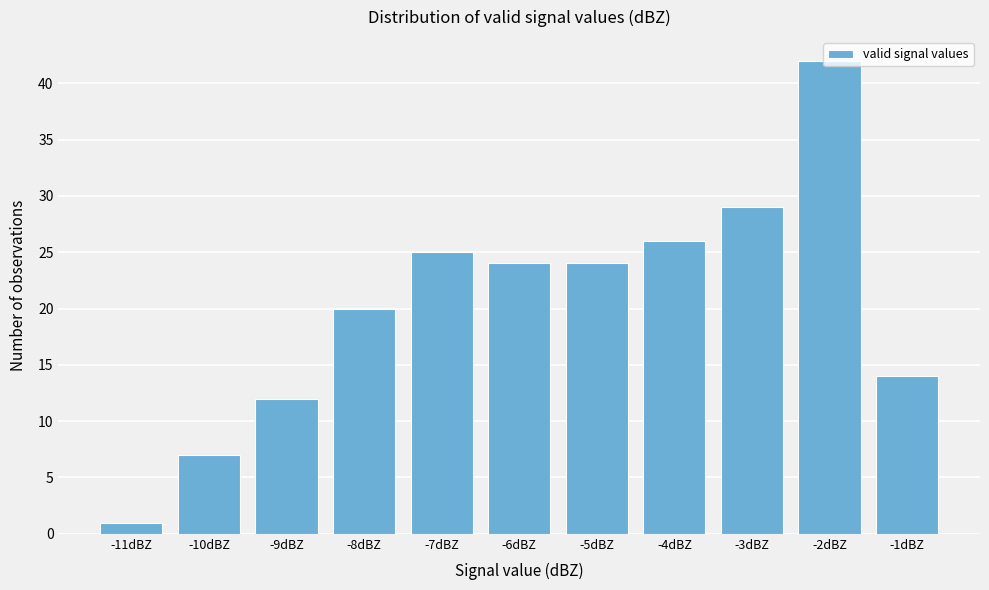

What is the ratio of the value at -3dBZ to the value at -6dBZ?

1.2